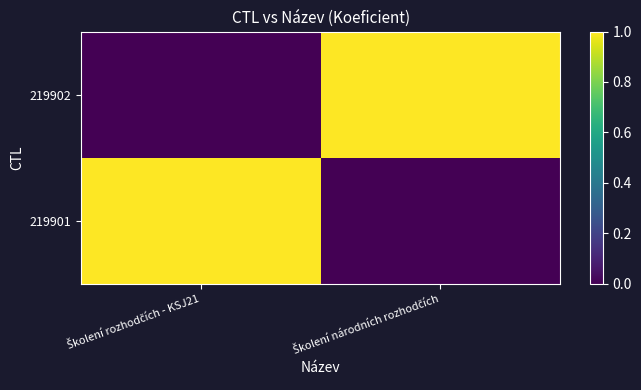

What is the spread (max minus min) of values at Školení národních rozhodčích?

1